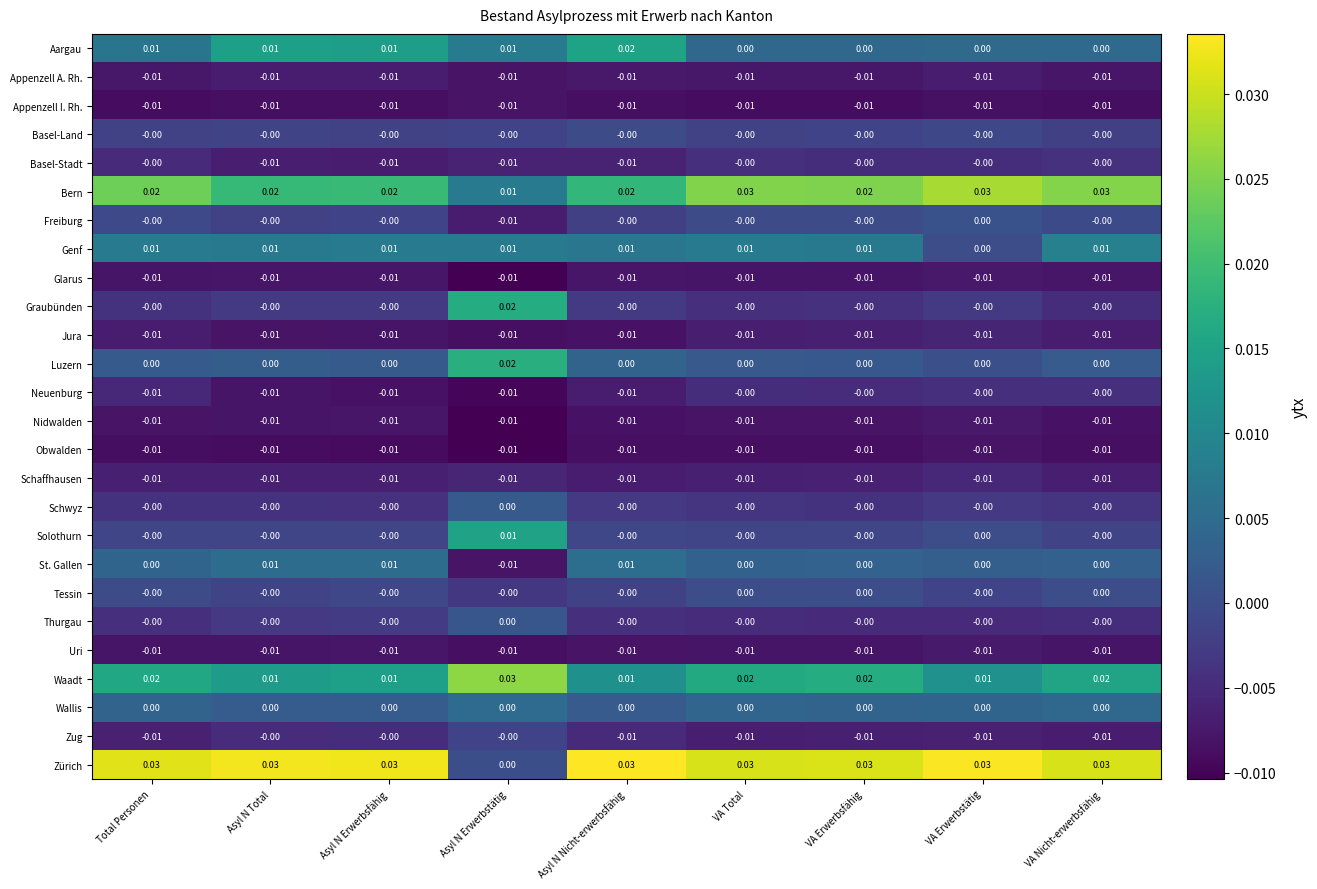

How many distinct data groups are displayed?

26